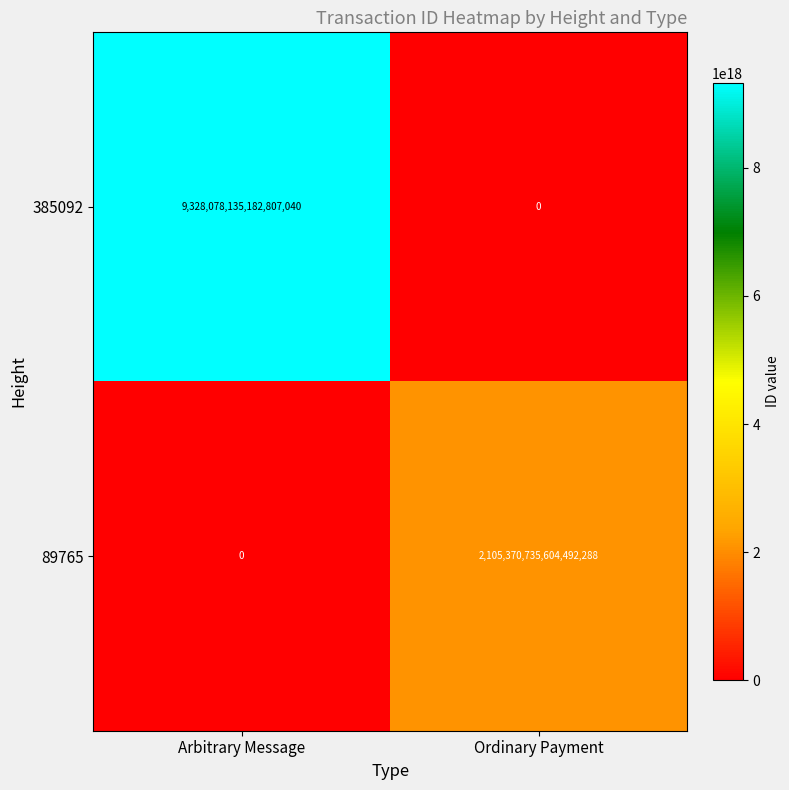

How many data points does each series have?

2